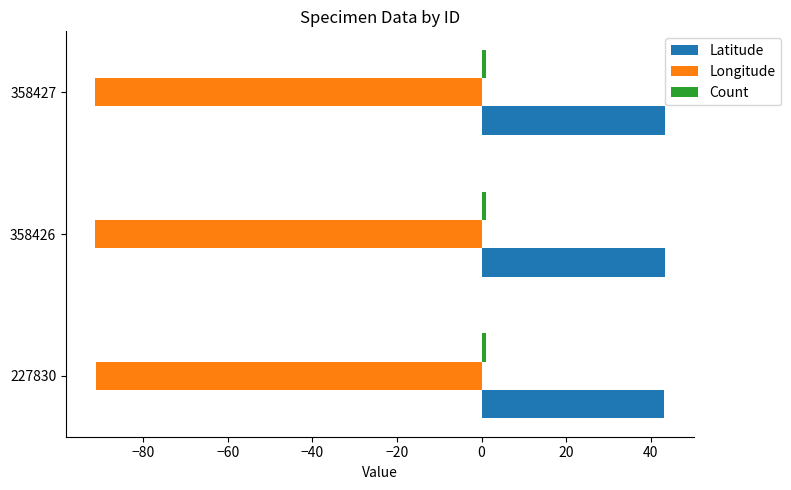

Is the value of Latitude at 358427 greater than the value of Longitude at 227830?

Yes